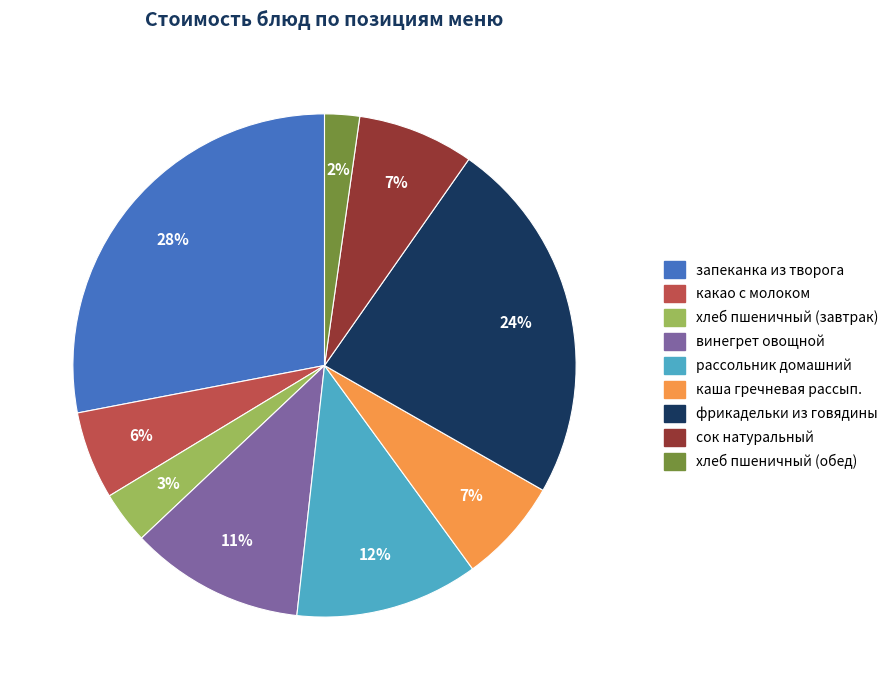

Count the number of slices in the pie.

9